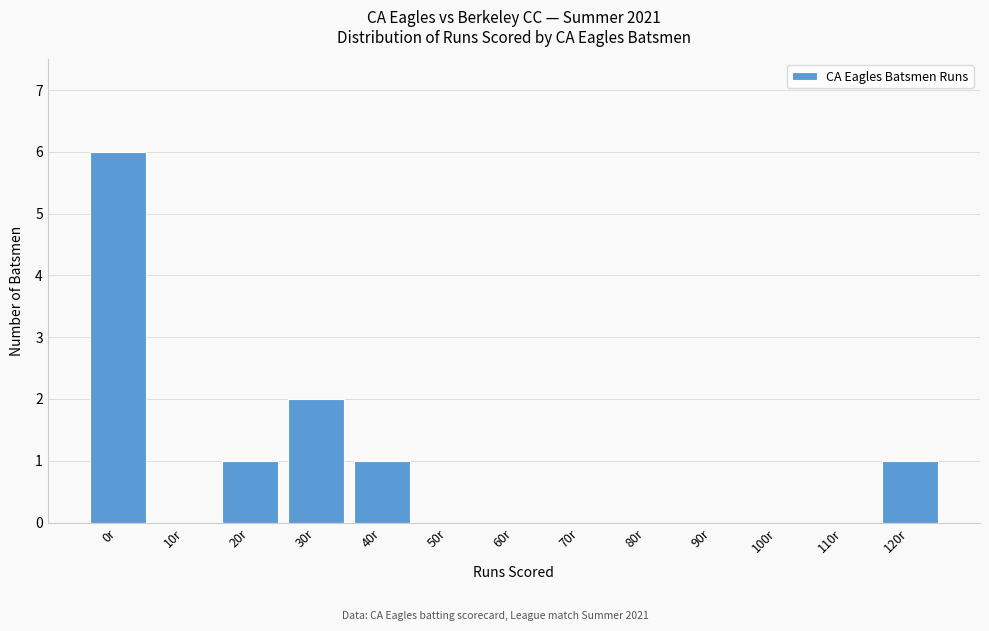

Reading left to right, list all the values displayed in this chart.

0r=6	10r=0	20r=1	30r=2	40r=1	50r=0	60r=0	70r=0	80r=0	90r=0	100r=0	110r=0	120r=1